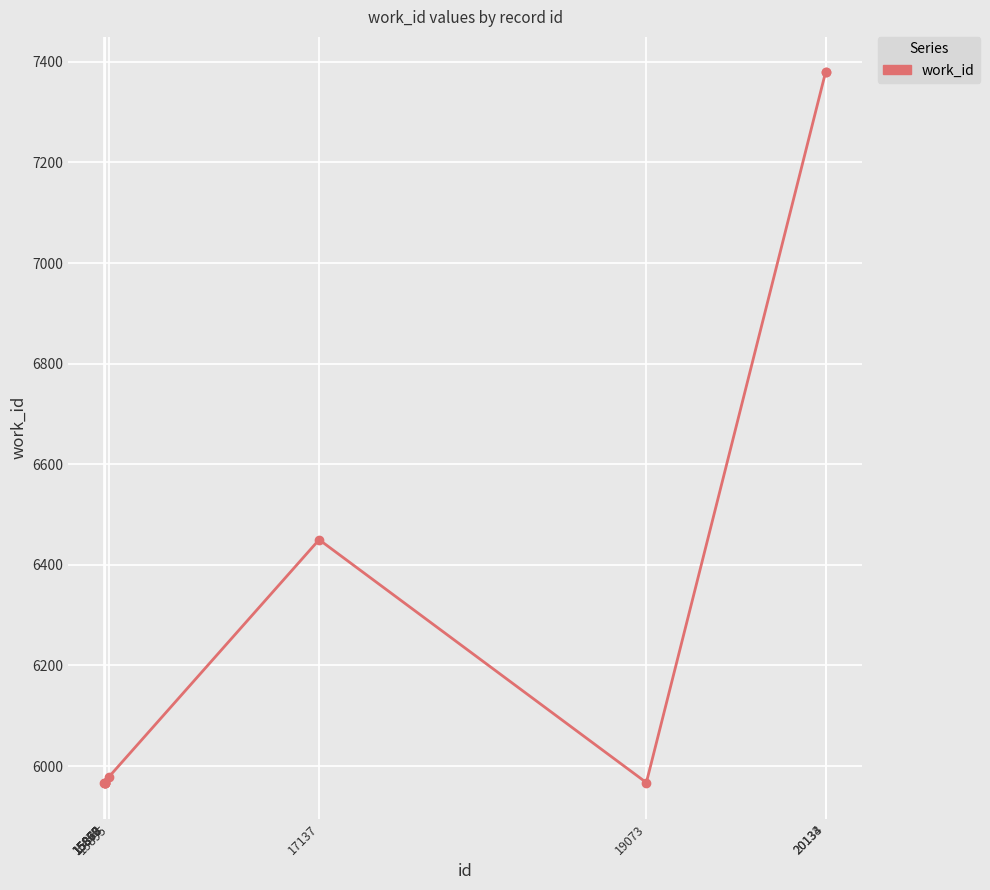

What is the value of the 3rd point from the left?

5966